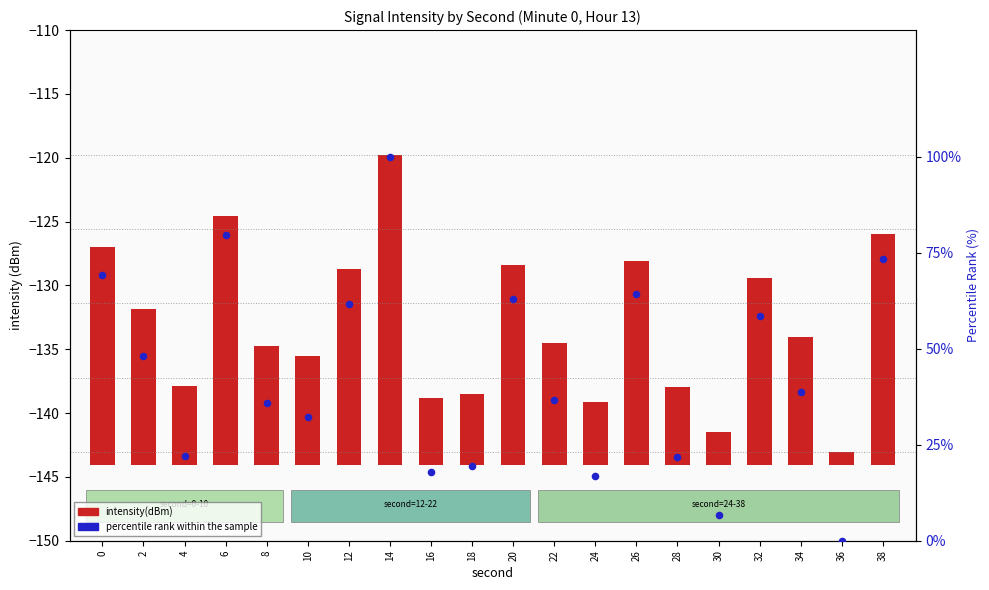

What are all the series names shown in the legend?

intensity(dBm), percentile rank within the sample